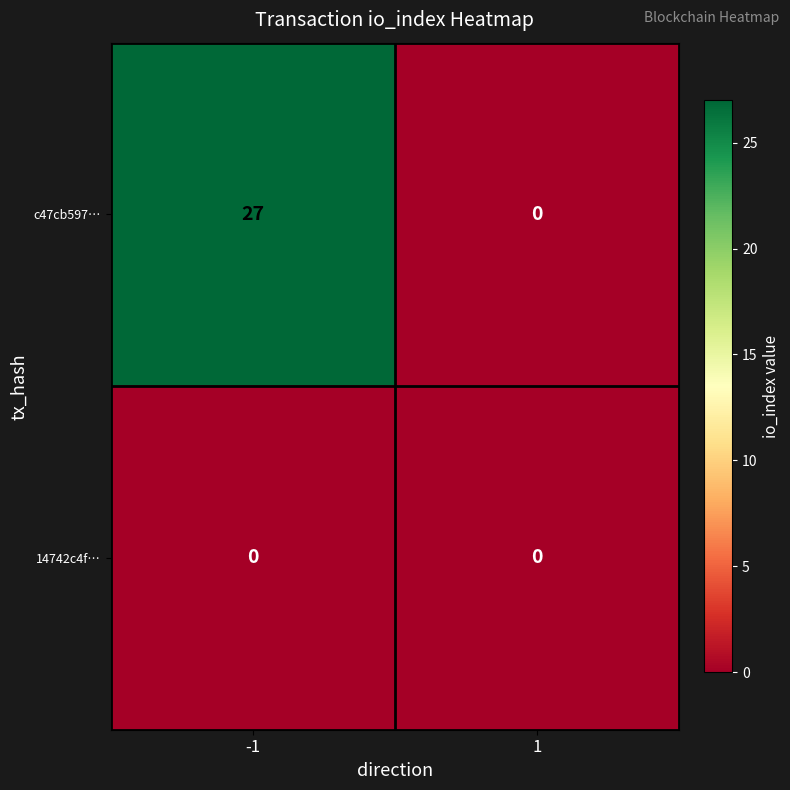

At -1, list the series in order from largest to smallest.

c47cb597…, 14742c4f…